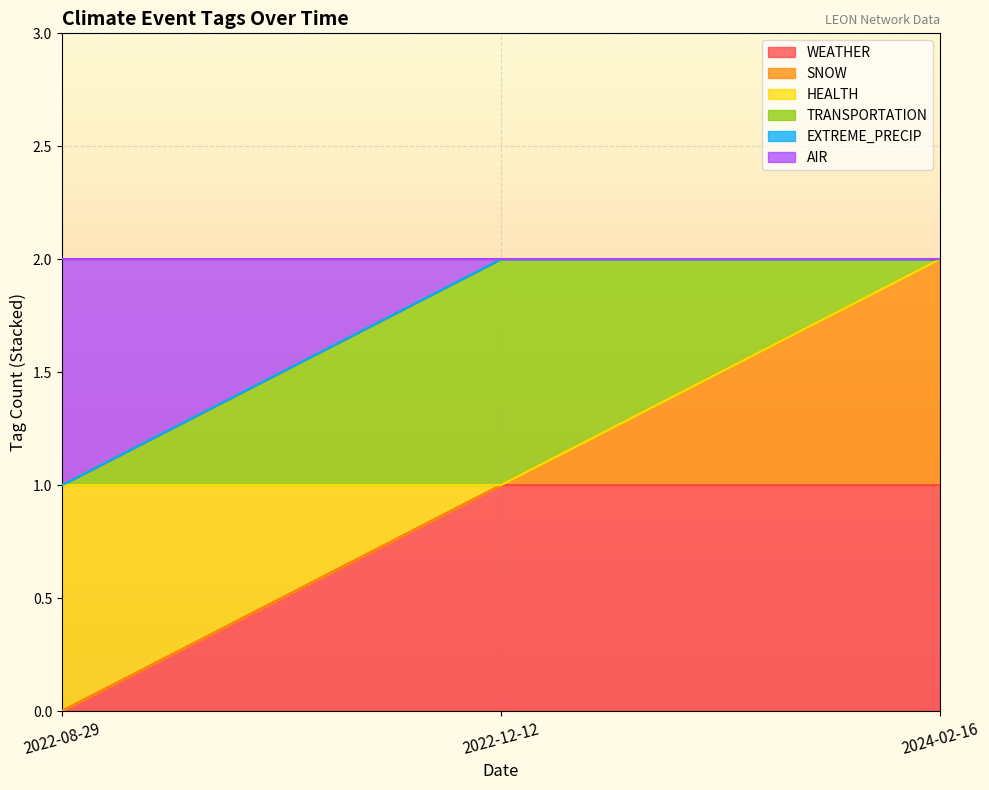

Which category has the lowest value in the HEALTH series?

2024-02-16